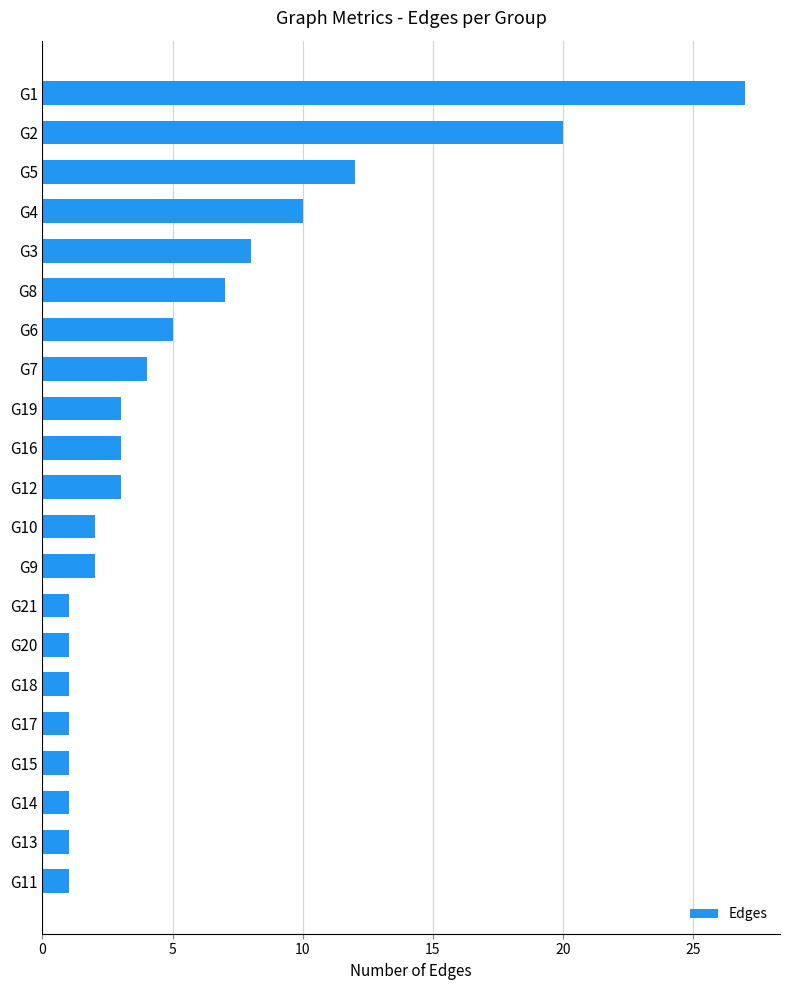

Which label corresponds to the largest value in the chart?

G1